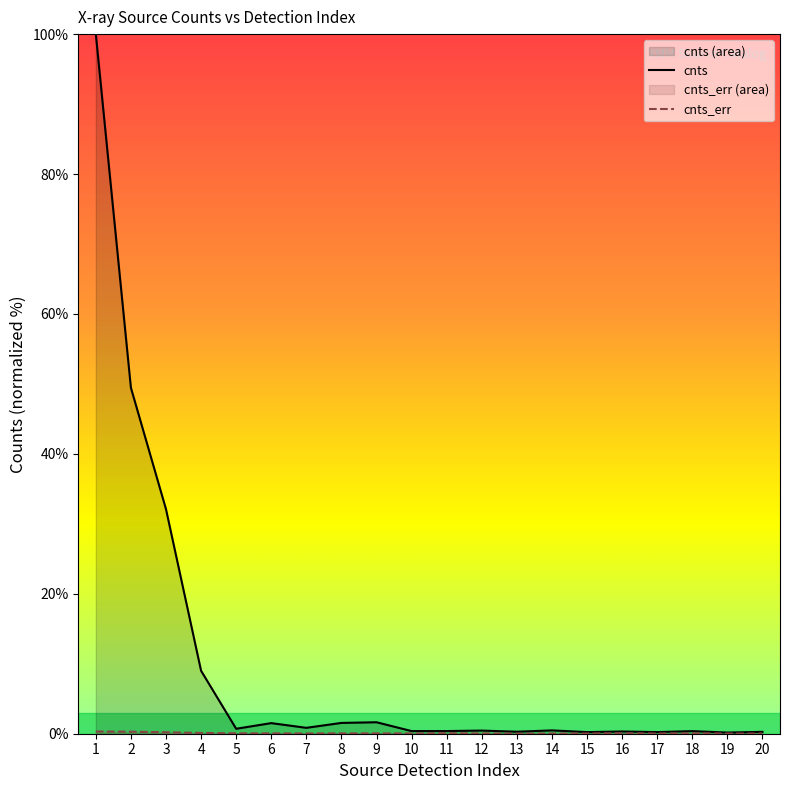

True or false: cnts has more than 0 interior local peaks.

True